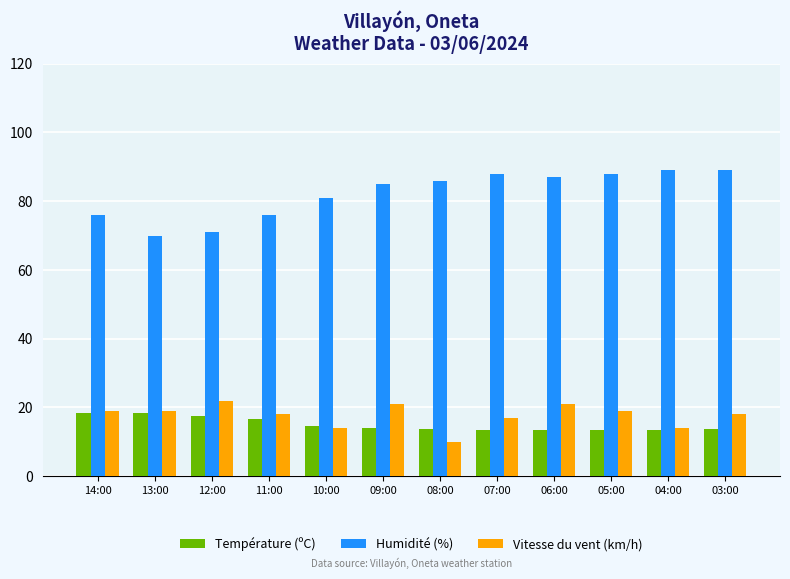

How many data points in Humidité (%) are less than 86?

6